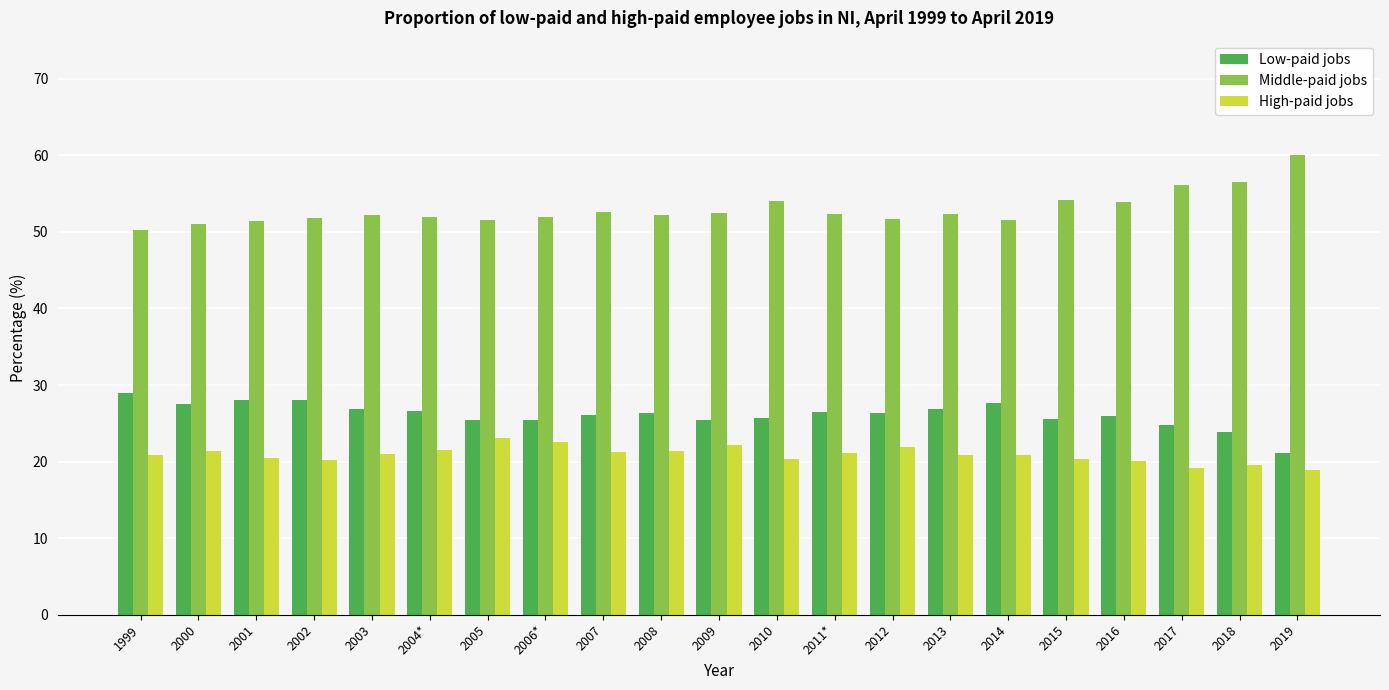

What are all the series names shown in the legend?

Low-paid jobs, Middle-paid jobs, High-paid jobs